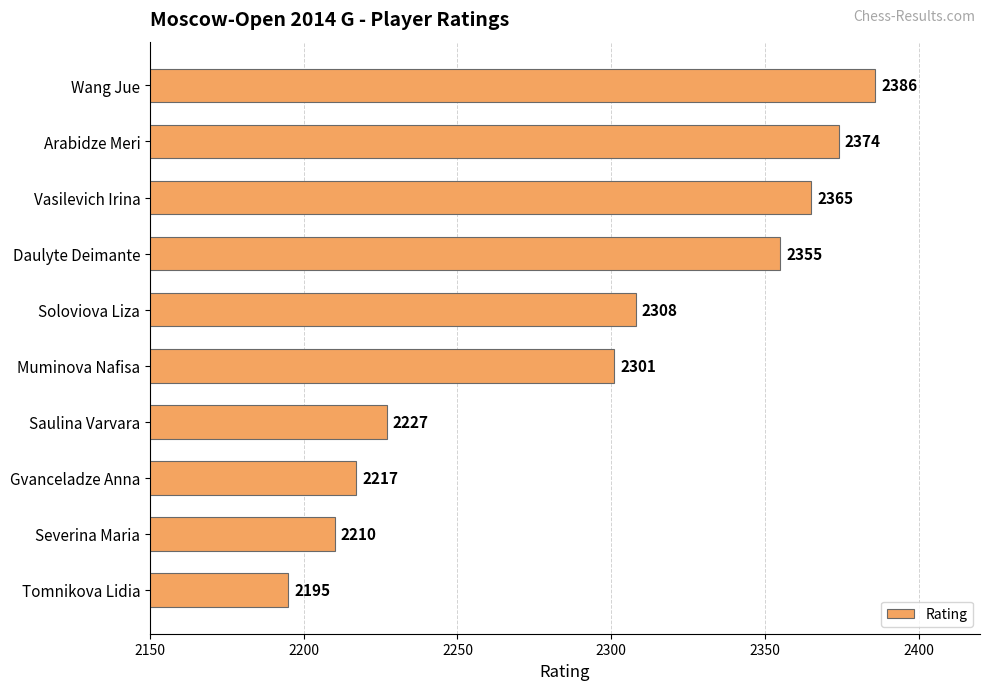

True or false: the data shows 4015 at Arabidze Meri.

False